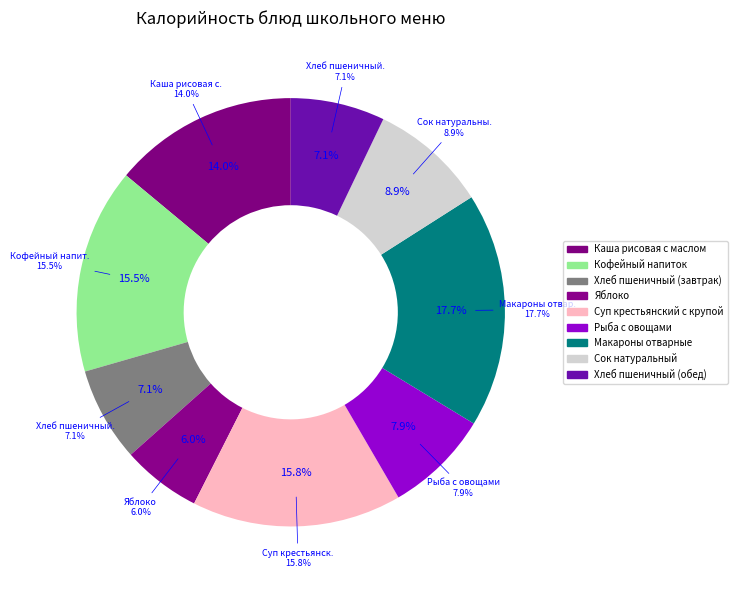

Approximately how many times larger is the value at Сок натуральный compared to Хлеб пшеничный (обед)?

1.2